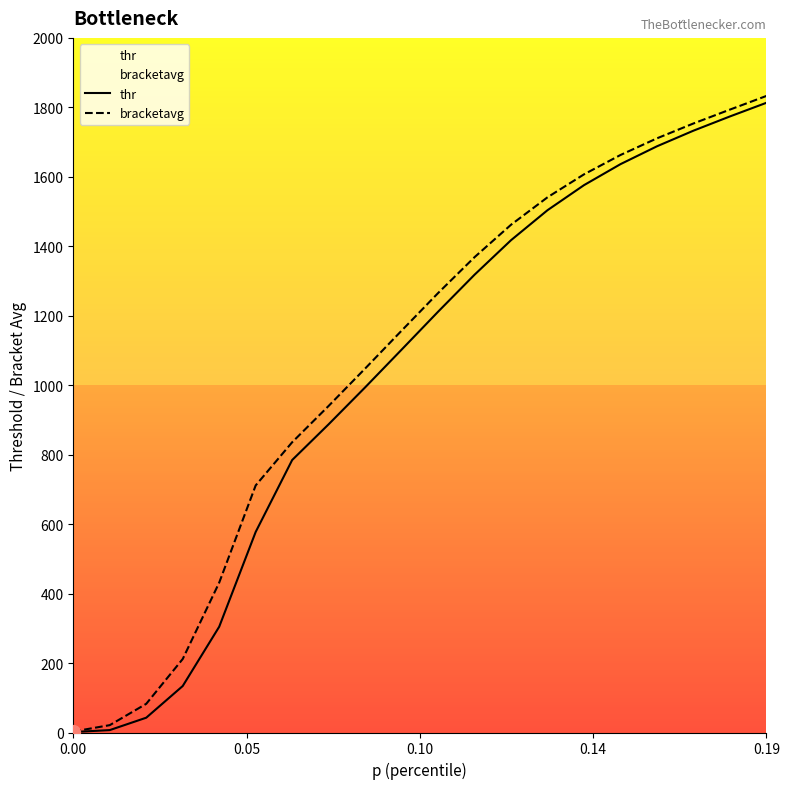

Reading left to right, list all the values displayed in this chart.

thr: 1.3	6.9	42.6	133.9	304.6	577.5	784.6	887.5	993.8	1102.4	1211.6	1318.2	1417.6	1504.0	1576.1	1636.5	1687.9	1732.9	1773.9	1813.1
bracketavg: 2.8	21.2	82.6	211.6	431.6	711.5	835.8	940.4	1047.9	1157.1	1265.3	1368.7	1462.0	1541.1	1607.1	1662.8	1710.8	1753.6	1793.6	1832.9